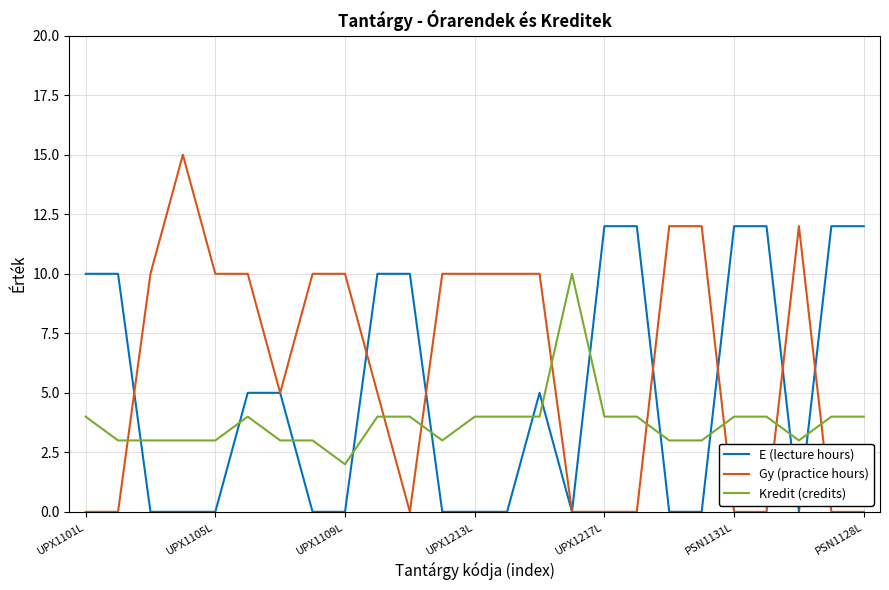

Which series ends up on top after the final intersection of Gy (practice hours) and Kredit (credits)?

Kredit (credits)